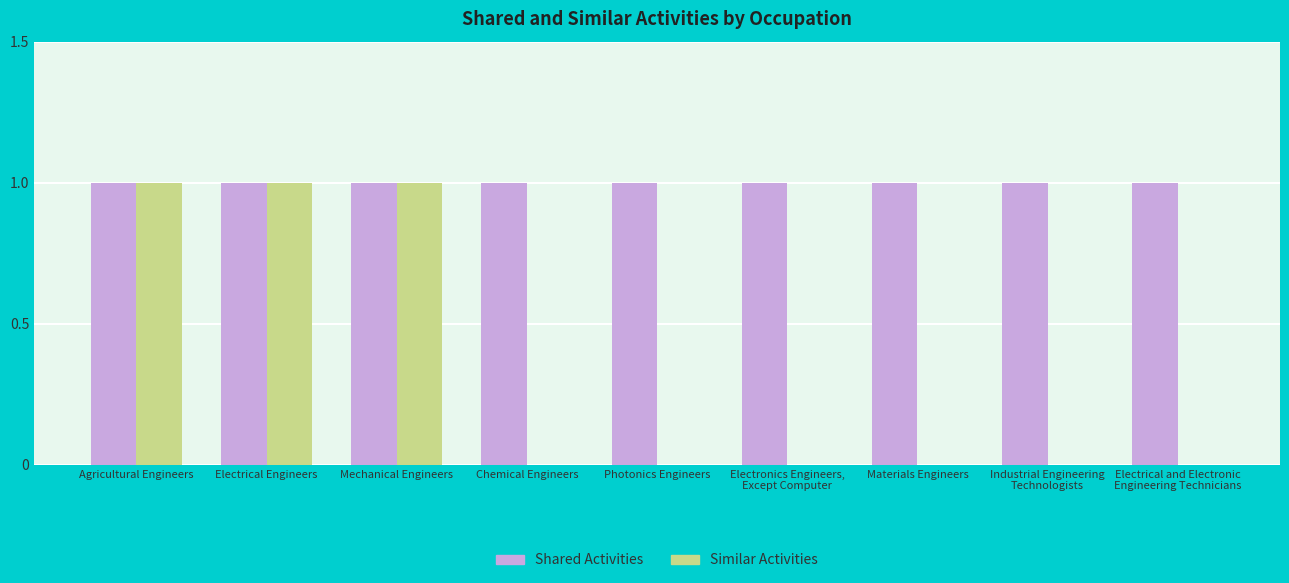

What is the sum of all Similar Activities values?

3